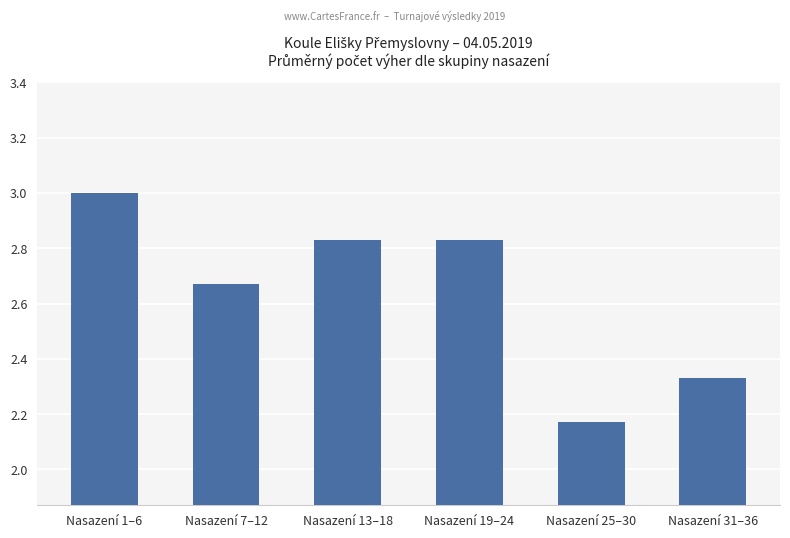

What is the difference between the second highest and minimum values?

0.7